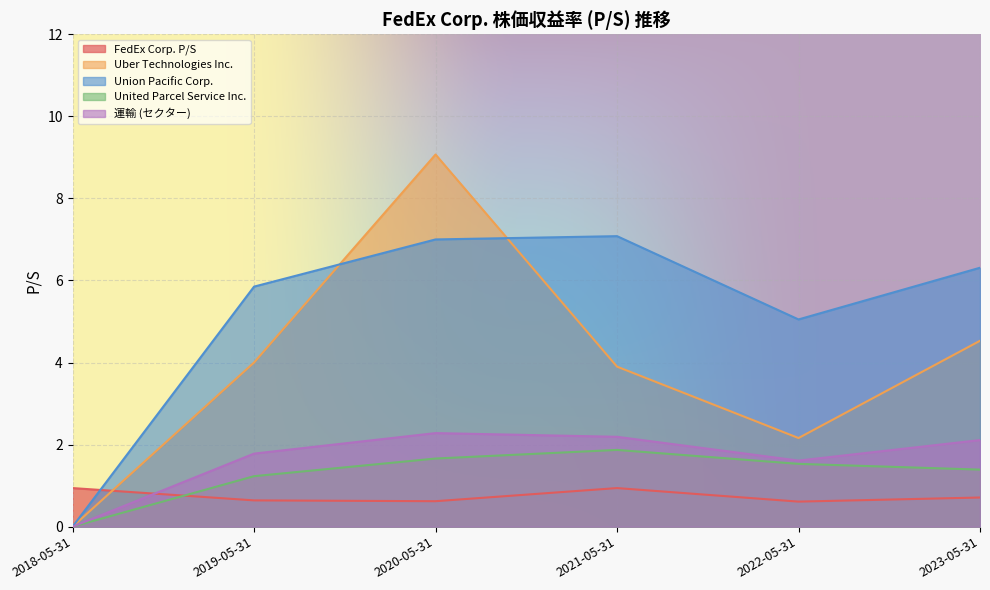

Which series has the largest total across all categories?

Union Pacific Corp.